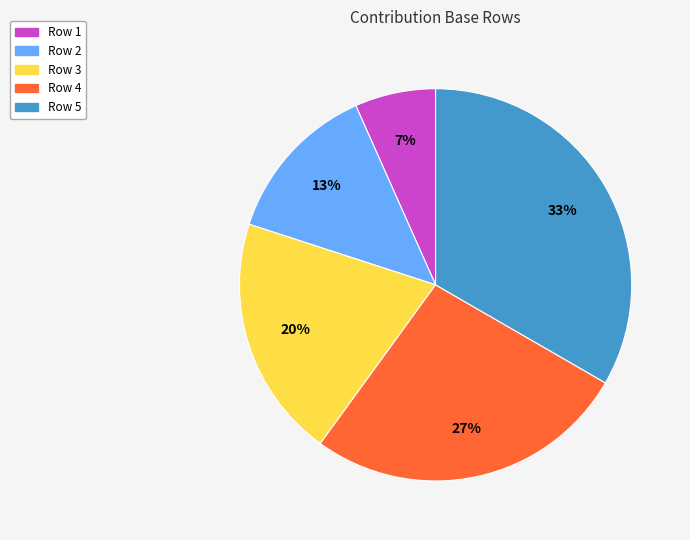

To the nearest percent, what is the average slice percentage?

20%